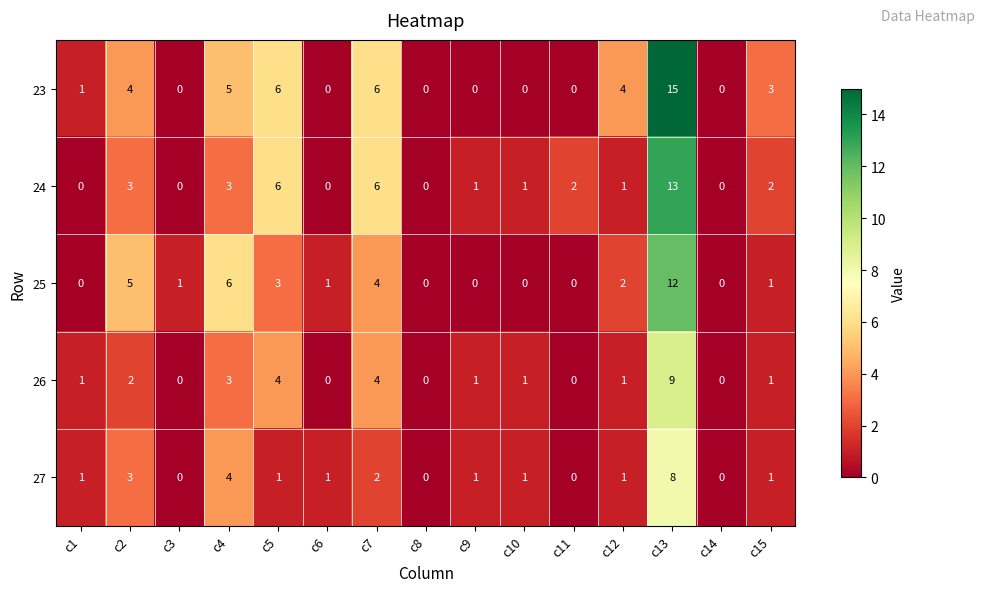

Which series has the largest range (max minus min)?

23